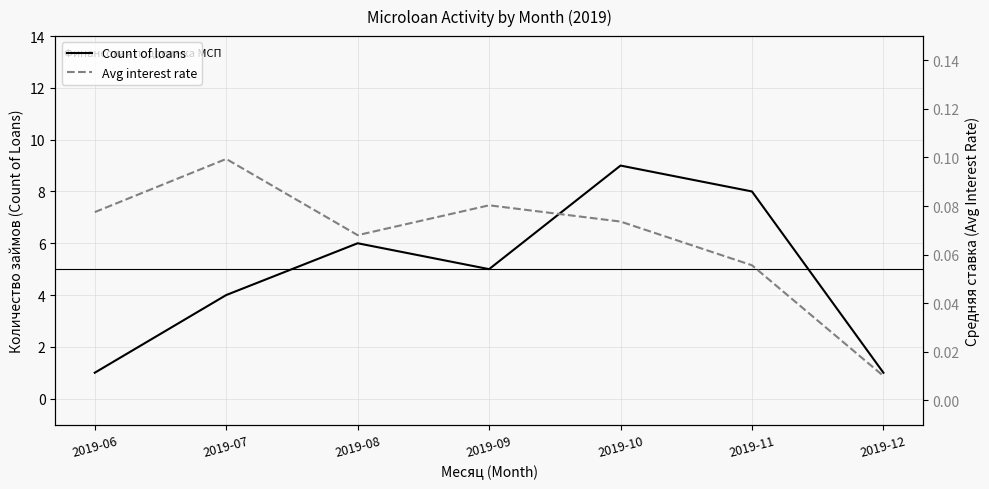

What is the maximum value for Avg interest rate?

0.1